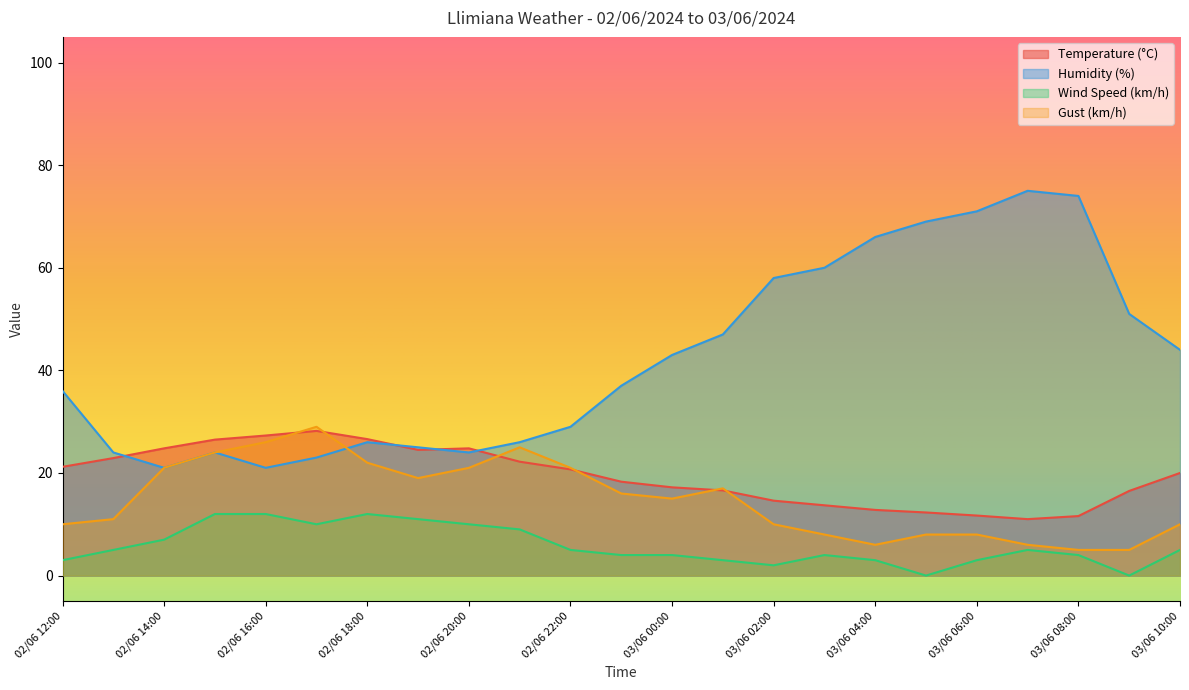

At how many categories does at least one series exceed 28?

15